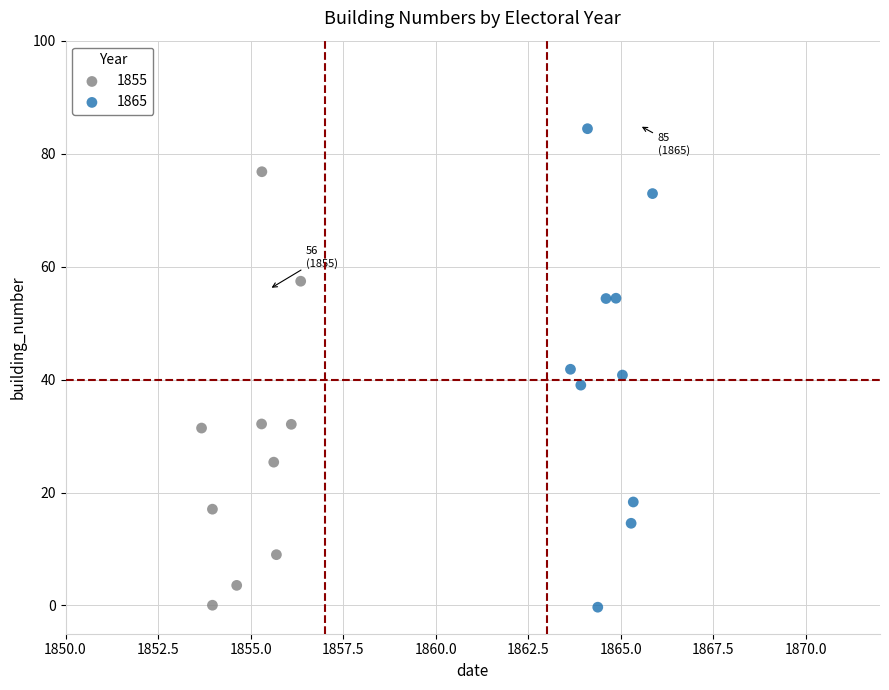

Which series reaches the maximum Y coordinate?

1865